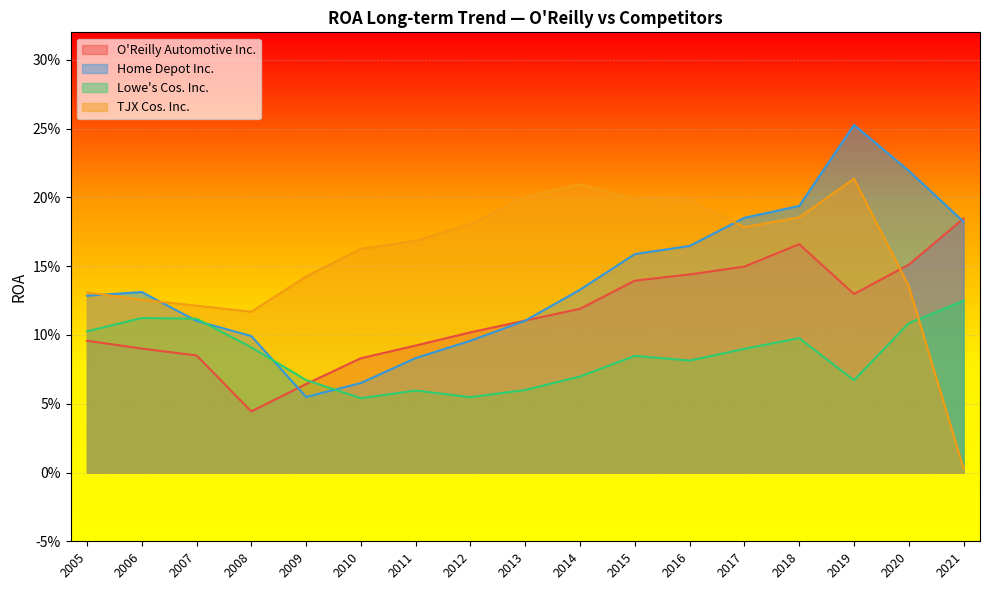

Does the chart display data point markers on the line(s)?

No